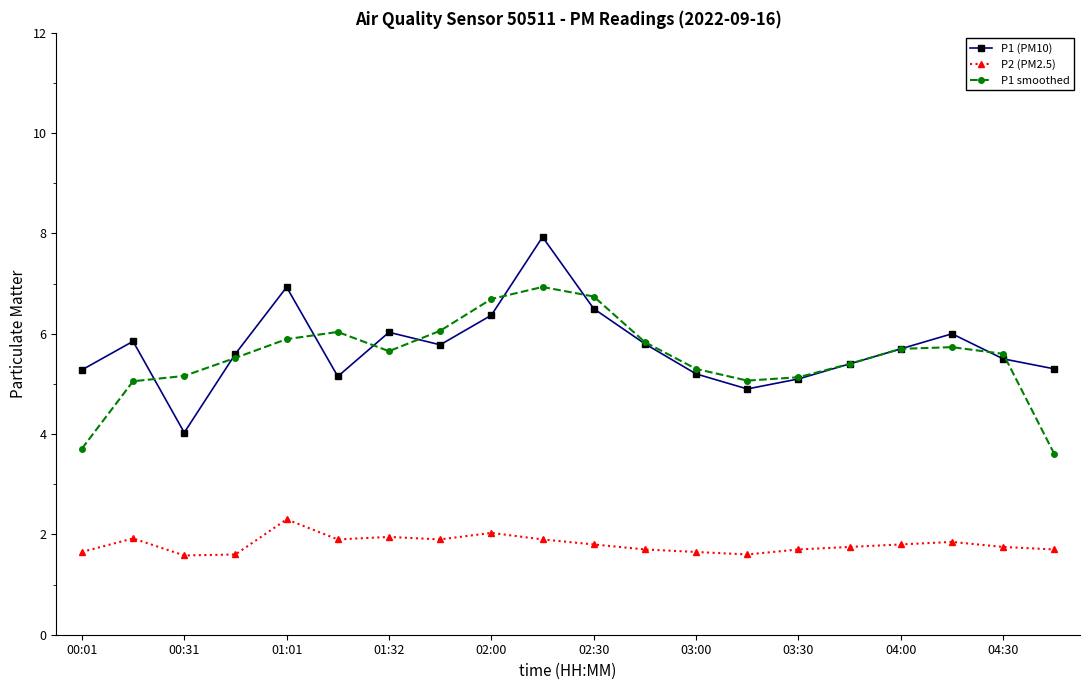

What is the value of the P1 smoothed point at the 4th from the left?

5.5